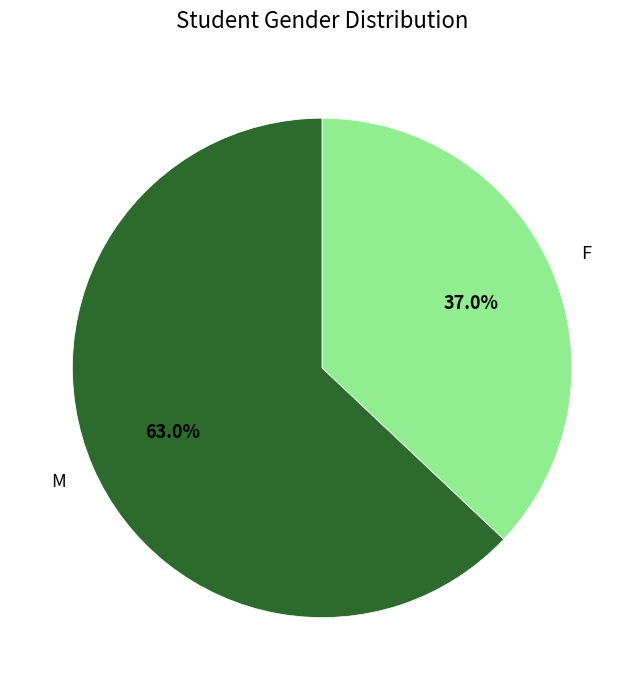

The M slice represents 67% of the pie. True or false?

False